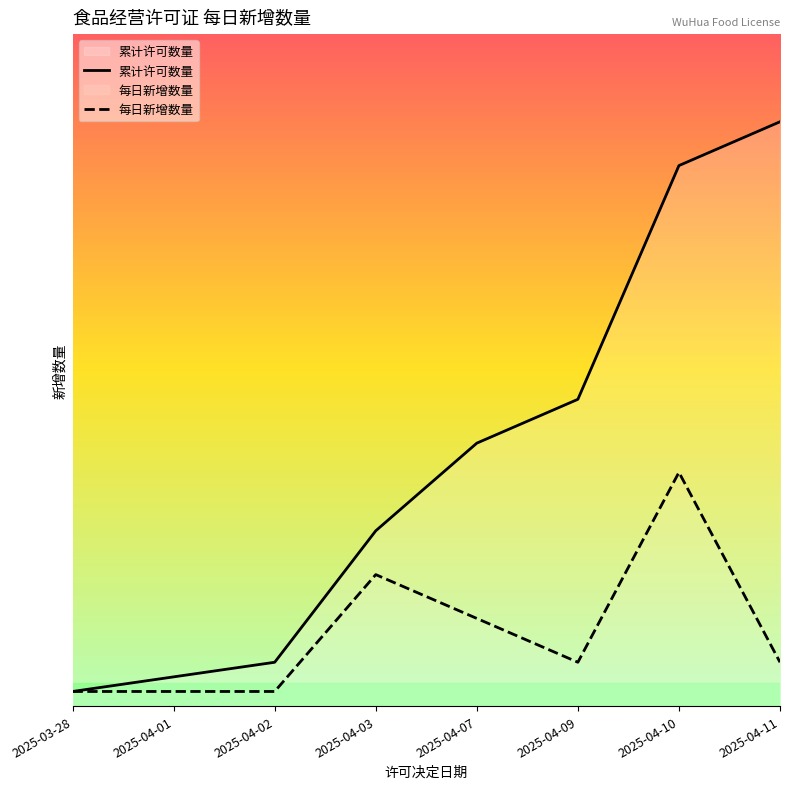

Does the chart display data point markers on the line(s)?

No